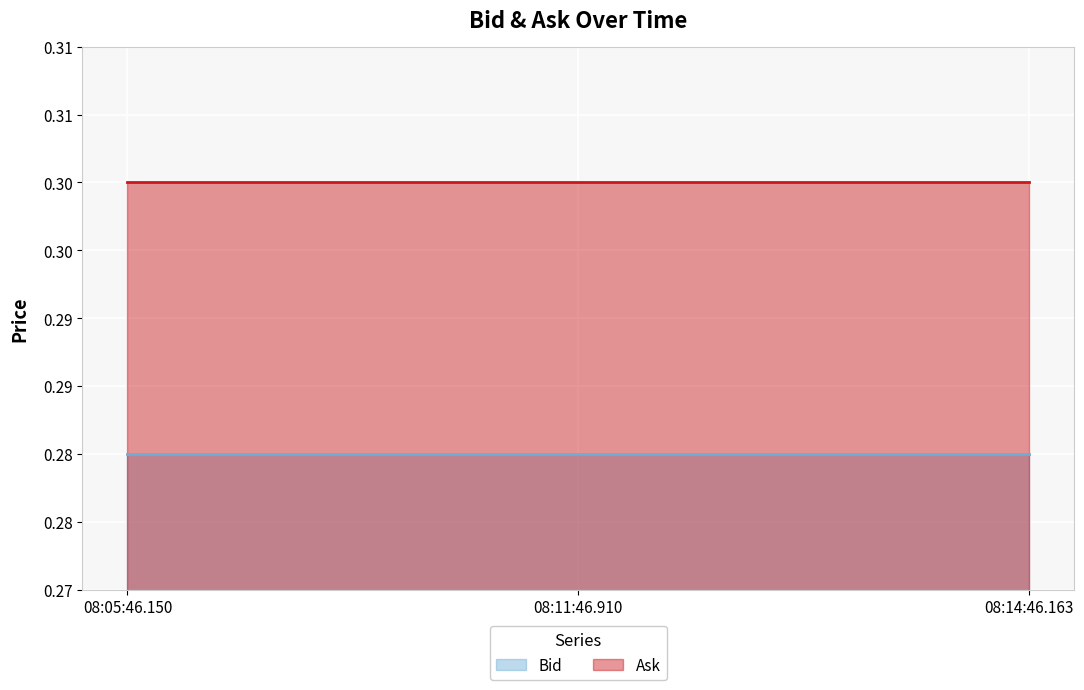

What is the maximum value shown in the chart?

0.3